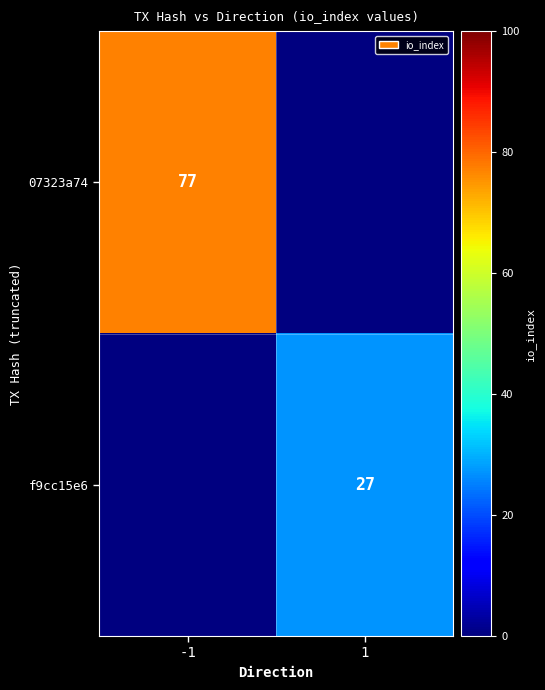

The value of f9cc15e6 at 1 is 6. True or false?

False